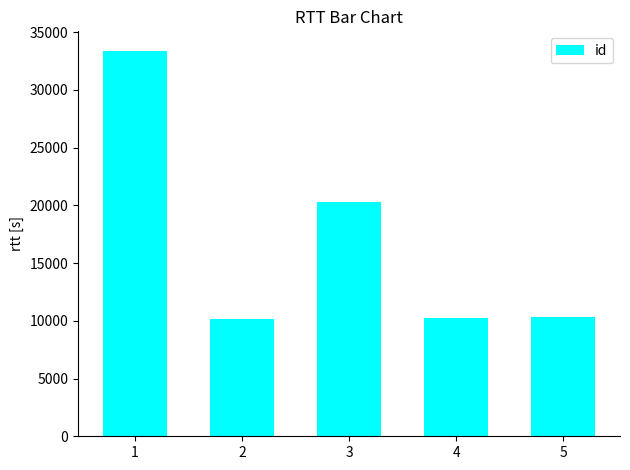

True or false: the data shows 10282 at 4.

True